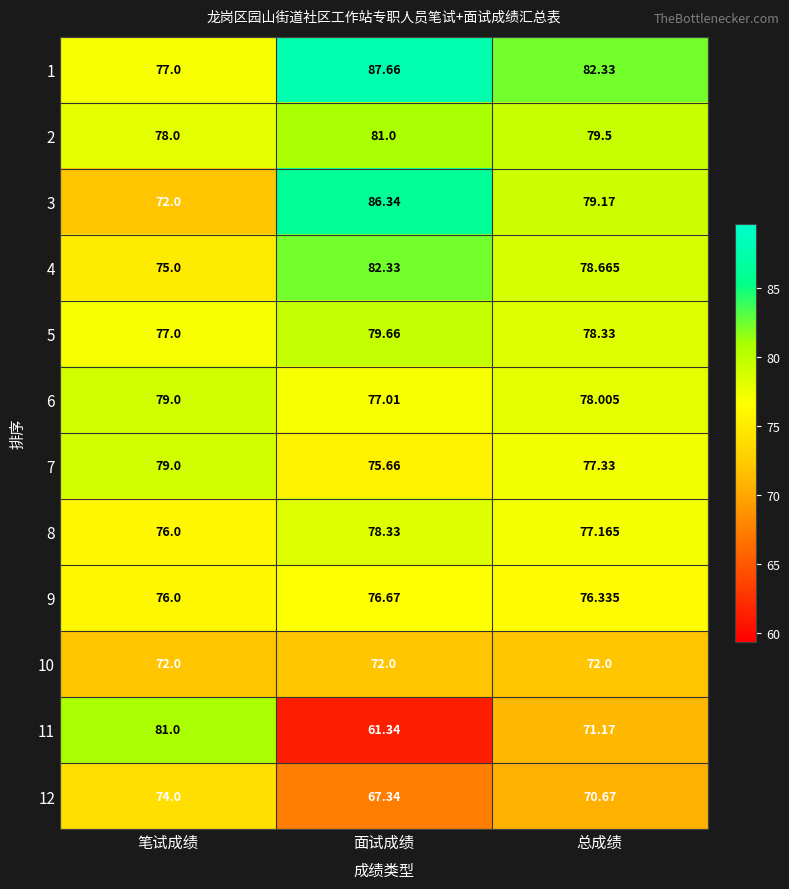

Which series has the largest range (max minus min)?

11